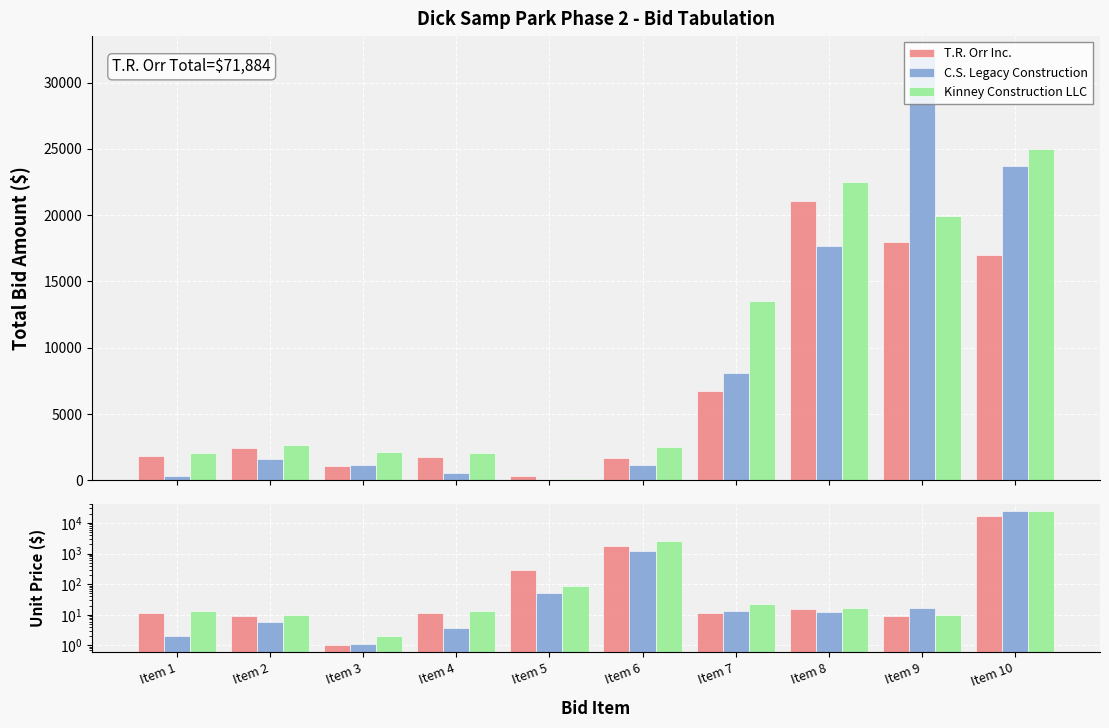

The value of Kinney Construction LLC at Item 8 is 16.0. True or false?

True